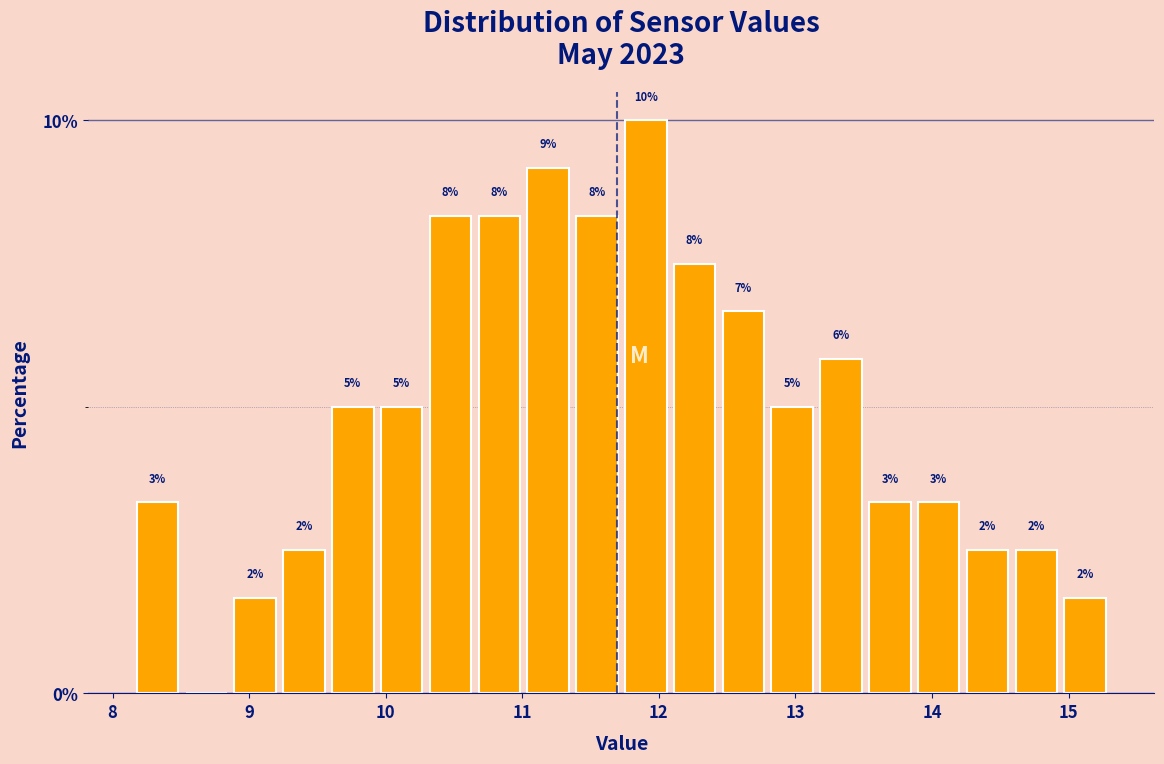

Read against the x-axis, roughly where is the centre of the tallest bar?

11.9